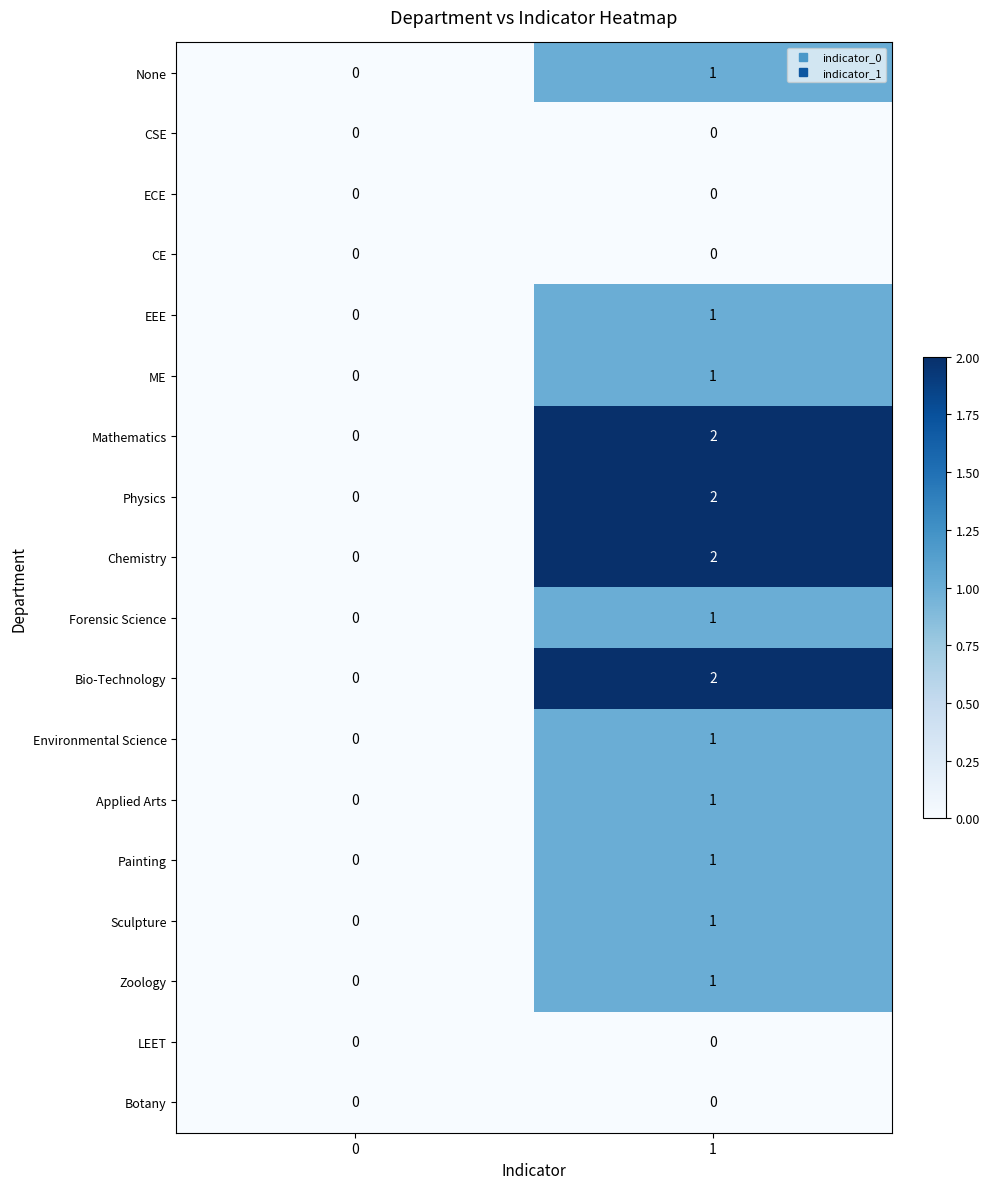

True or false: Physics has a value of 1 at 1.

False